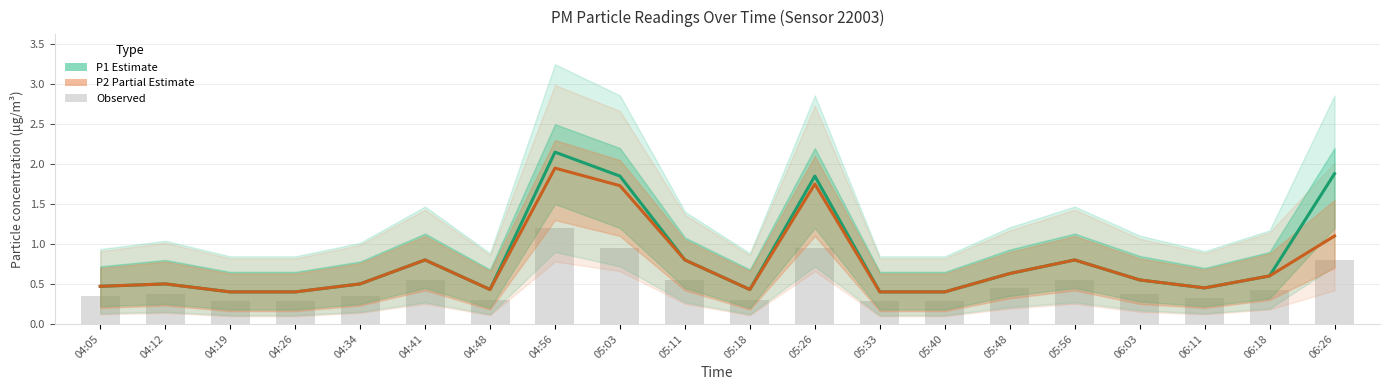

At 05:03, list the series in order from smallest to largest.

bars, P2 (Partial Estimate), P1 (Estimate)